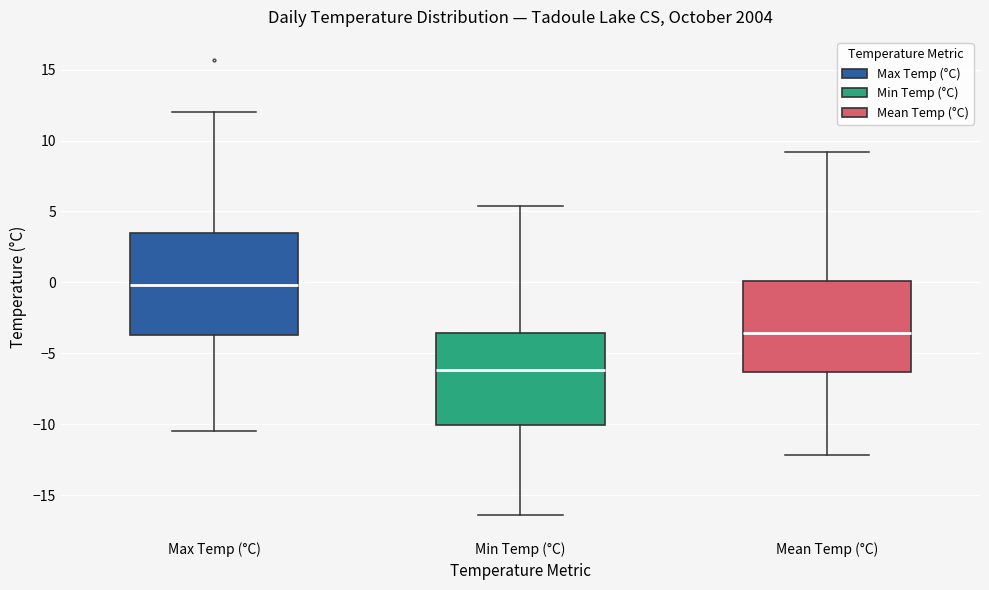

Reading left to right, read every box against the y-axis: the position of its median line, the range the box covers, and the ends of its whiskers. The values are not printed on the chart, so give them approximately, as read against the axis.

Max Temp (°C): median 0.0, box -3.5 to 3.5, whiskers -10.5 to 12.0
Min Temp (°C): median -6.0, box -10.0 to -3.5, whiskers -16.5 to 5.5
Mean Temp (°C): median -3.5, box -6.5 to 0.0, whiskers -12.0 to 9.0